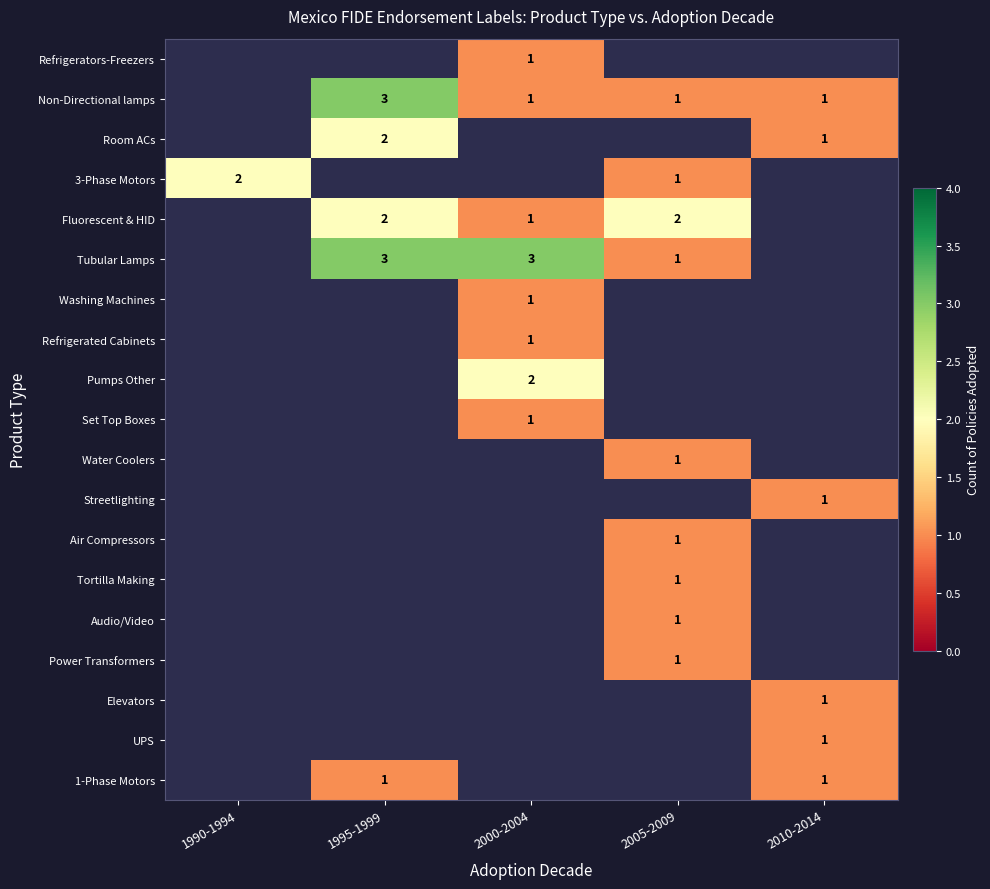

Which has a higher value, 1990-1994 or 2010-2014?

2010-2014